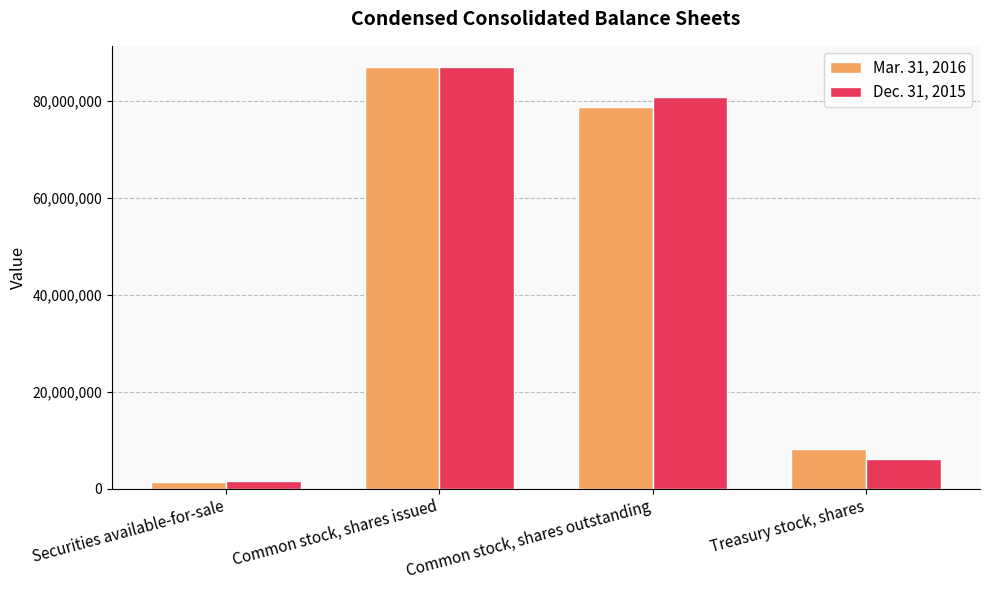

Does the chart contain stacked bars?

No